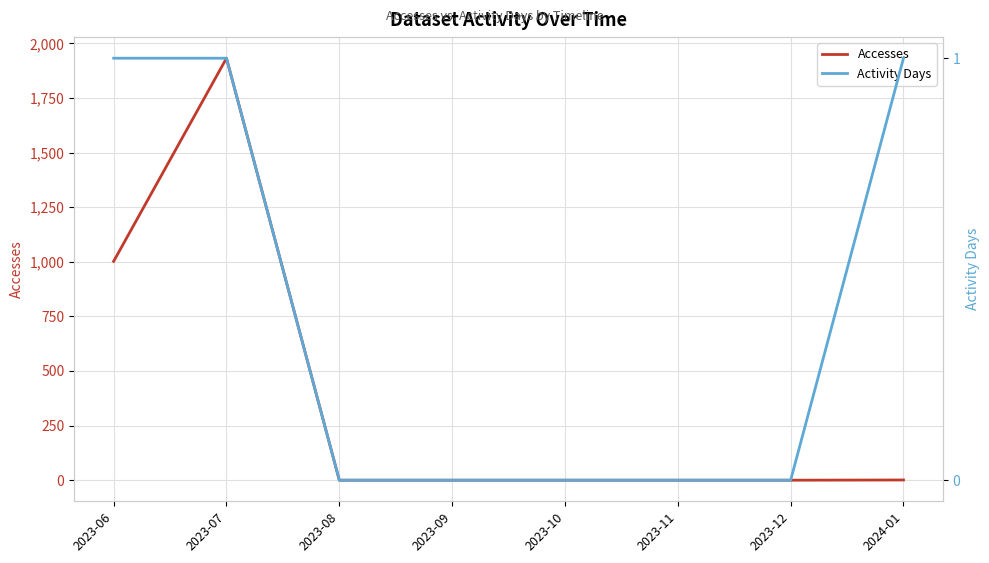

At how many categories does at least one series exceed 1662?

1